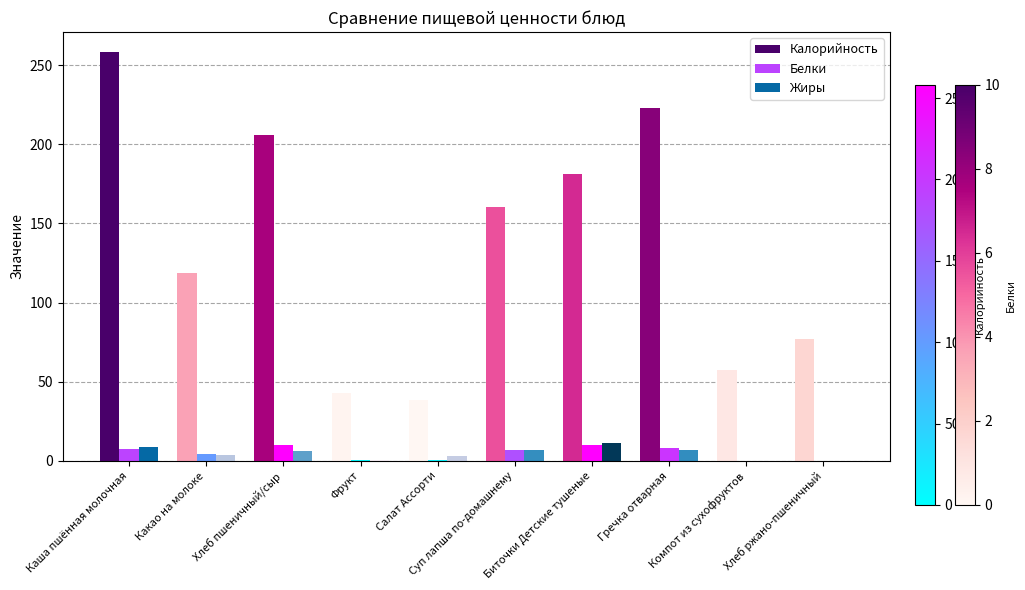

Is the value of Жиры at Хлеб ржано-пшеничный greater than the value of Калорийность at Салат Ассорти?

No